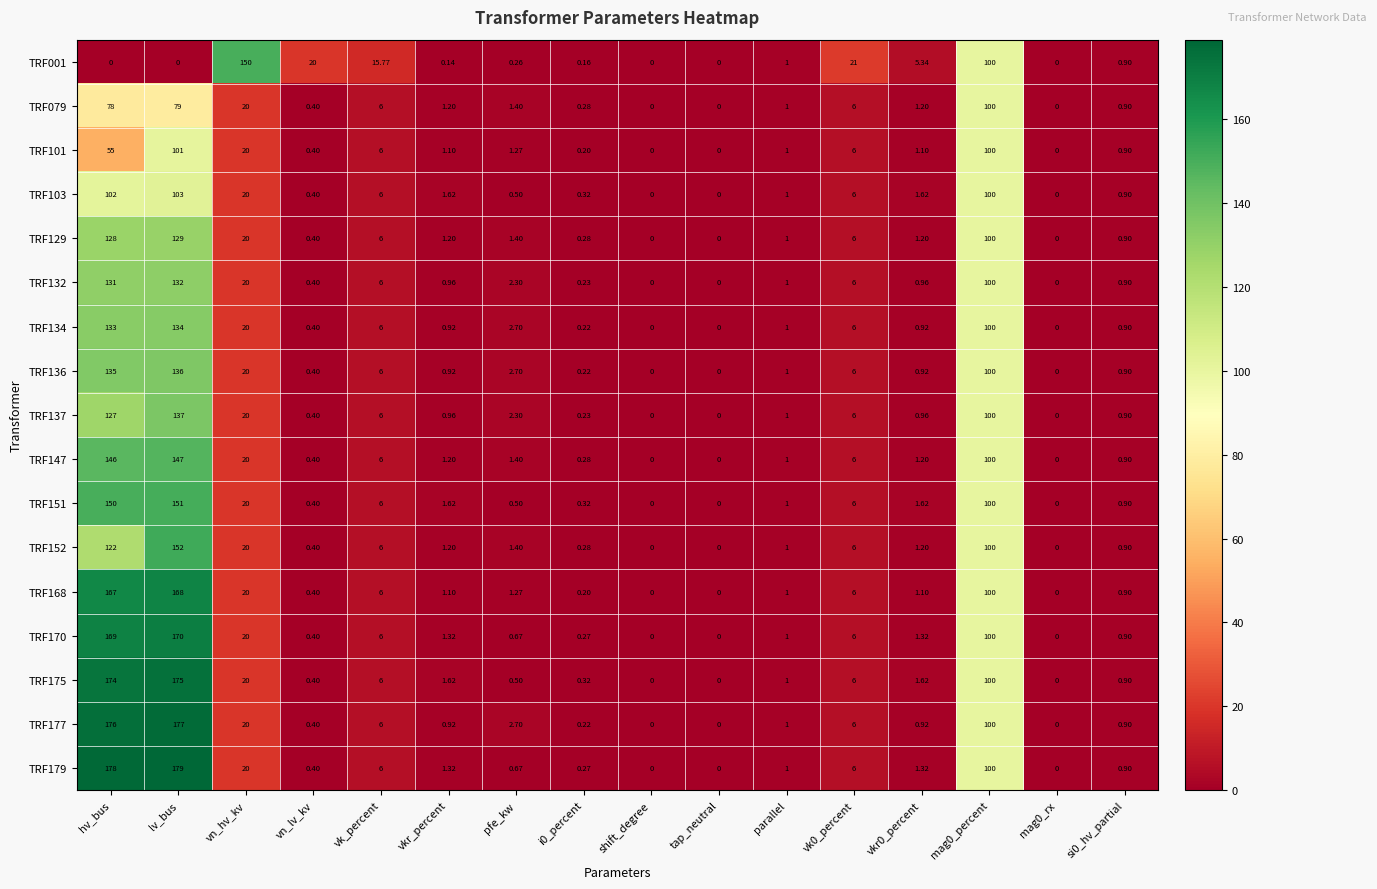

Is the value of TRF129 at tap_neutral greater than the value of TRF151 at vk0_percent?

No